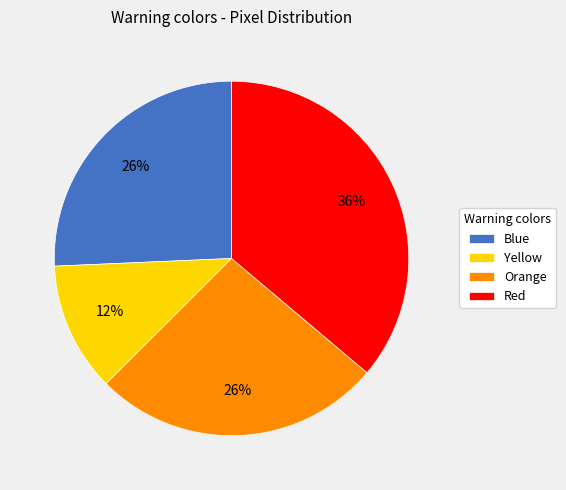

Which category has the smallest portion of the pie?

Yellow